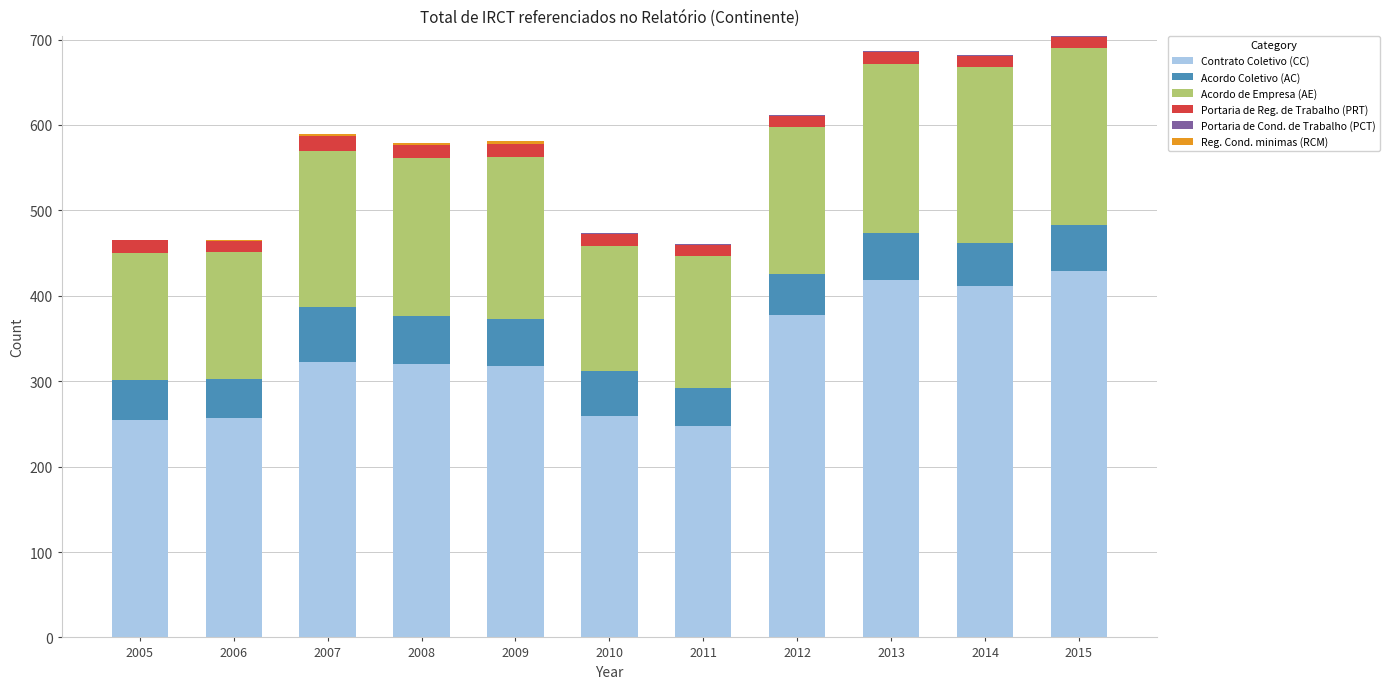

Is it true that Contrato Coletivo (CC) equals 377 at 2012?

True